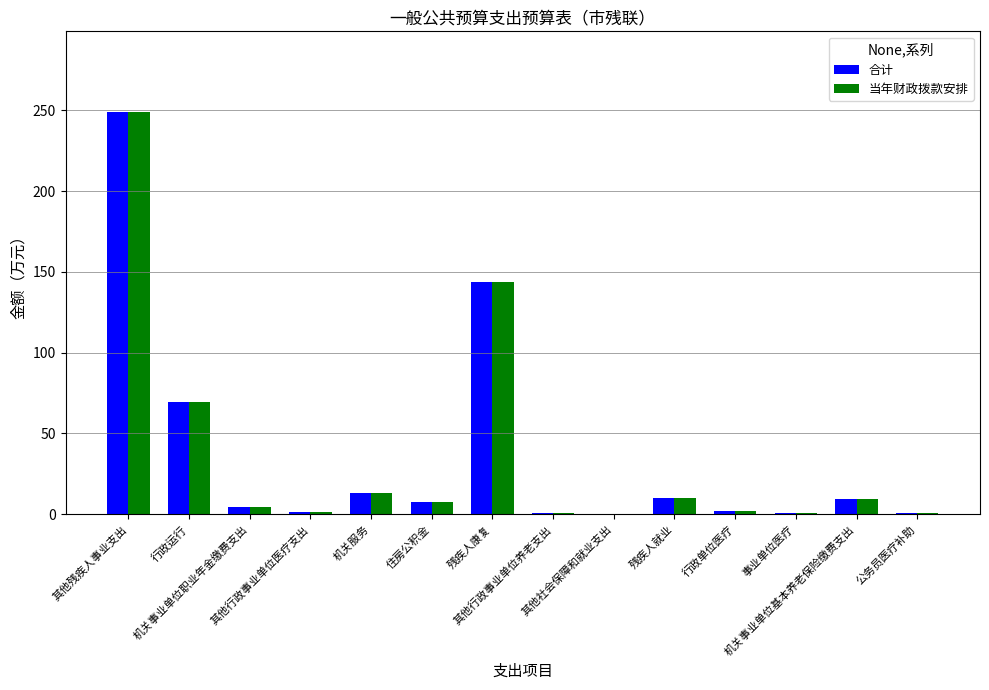

What is the total value across all series at 住房公积金?

15.3